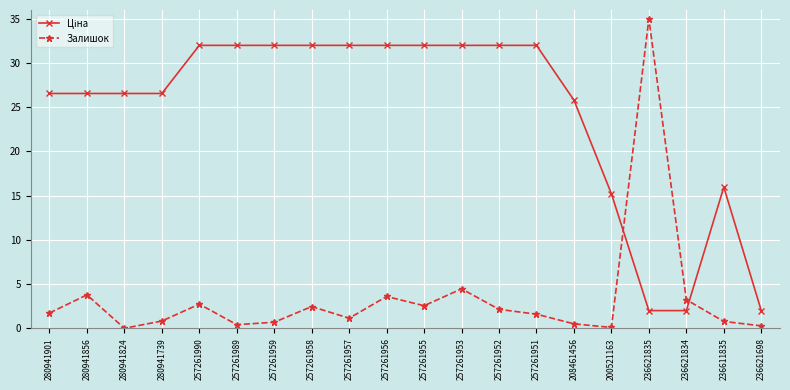

Is this an area chart (filled region under the line)?

No